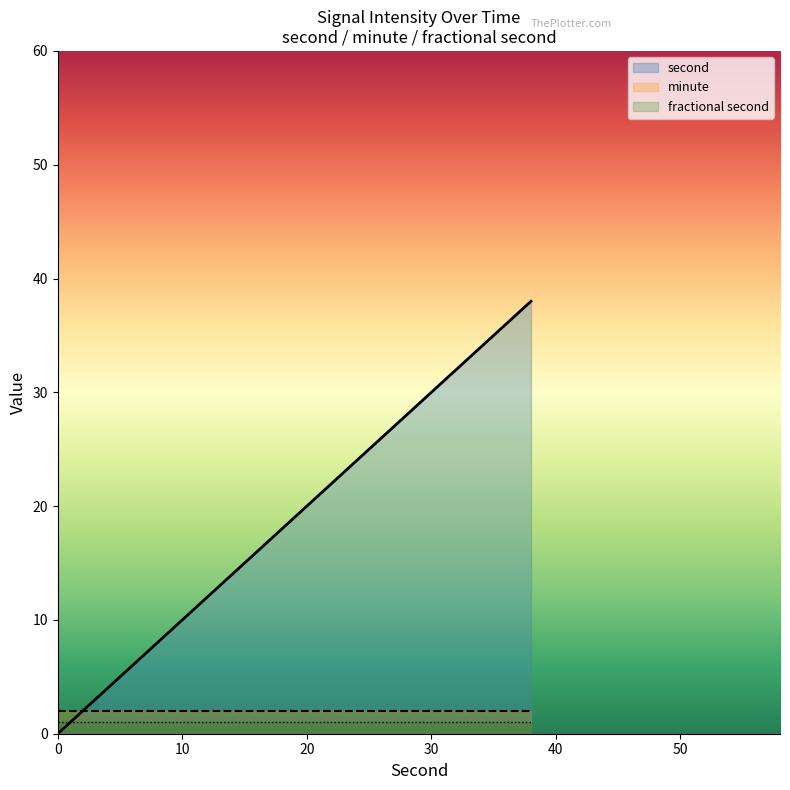

True or false: fractional second and second intersect in this chart.

True